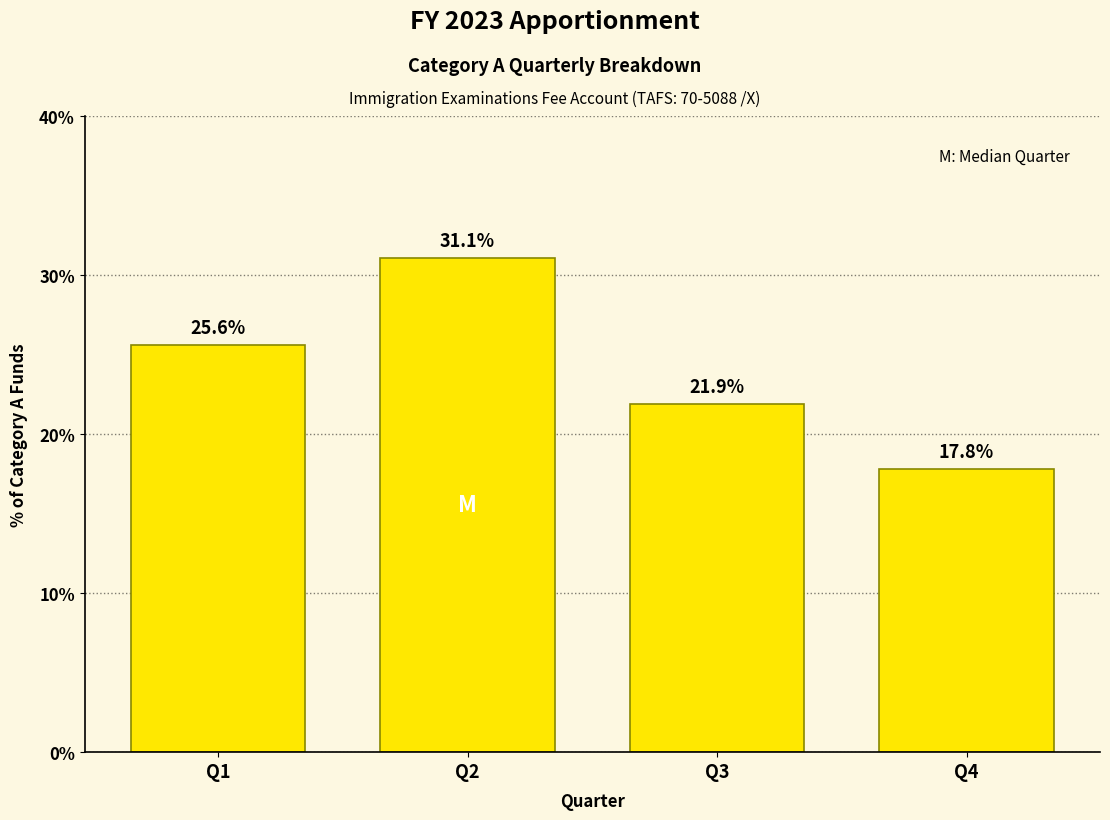

Reading left to right, transcribe all the data shown in this chart.

25.6	31.1	21.9	17.8